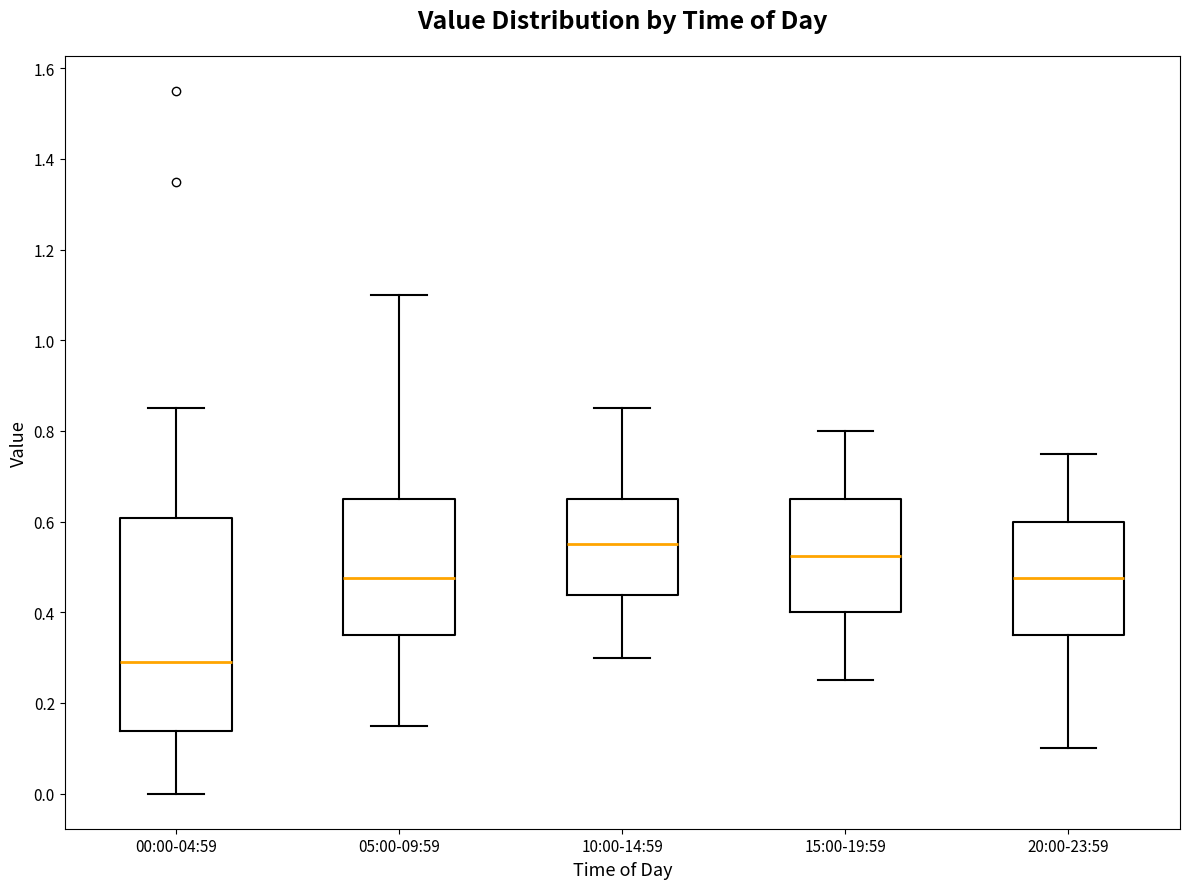

Reading left to right, transcribe this box plot: for each box, give where its median line is, the range the box spans, and where its two whiskers end, as read against the y-axis. The values are not printed on the chart, so give them approximately, as read against the axis.

00:00-04:59: median 0.30, box 0.14 to 0.60, whiskers 0.00 to 0.86
05:00-09:59: median 0.48, box 0.36 to 0.66, whiskers 0.16 to 1.10
10:00-14:59: median 0.56, box 0.44 to 0.66, whiskers 0.30 to 0.86
15:00-19:59: median 0.52, box 0.40 to 0.66, whiskers 0.26 to 0.80
20:00-23:59: median 0.48, box 0.36 to 0.60, whiskers 0.10 to 0.76